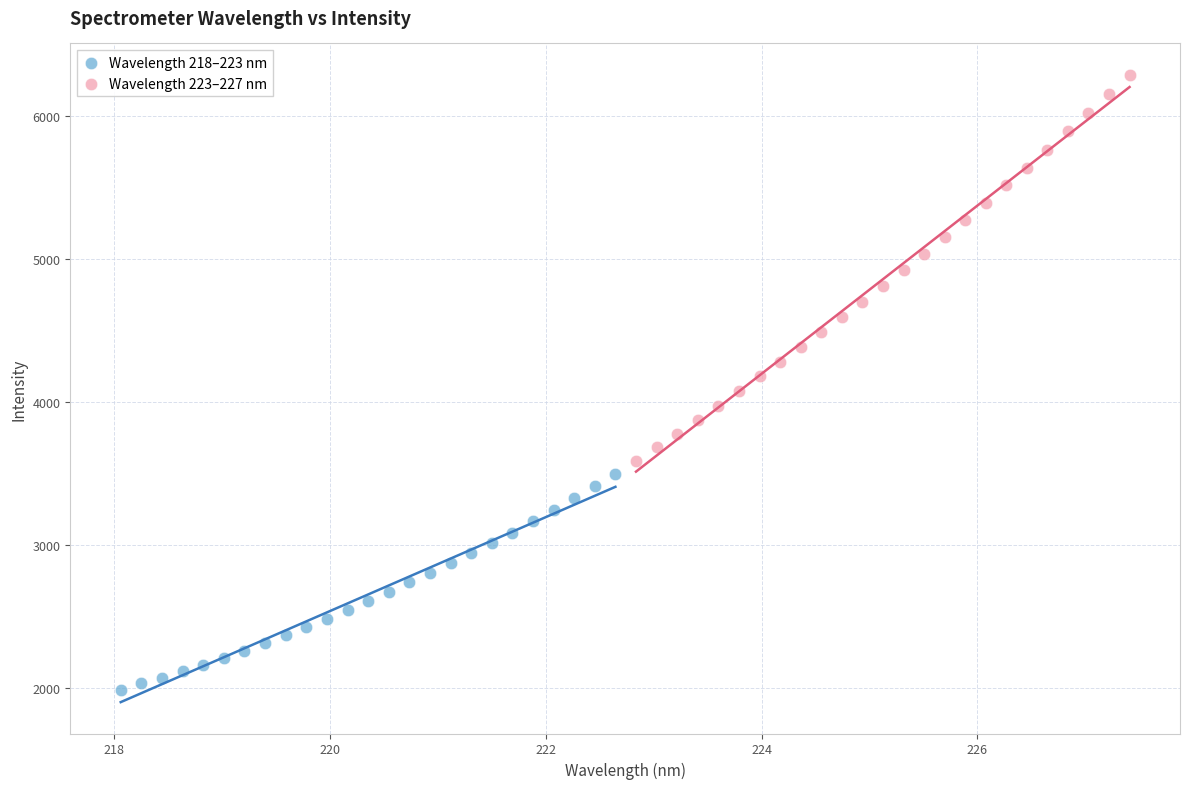

Which series reaches the minimum Y coordinate?

Wavelength 218–223 nm